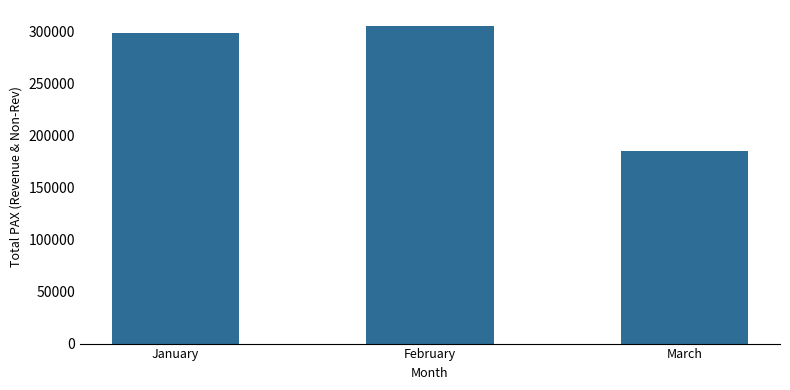

What is the average value?

263394